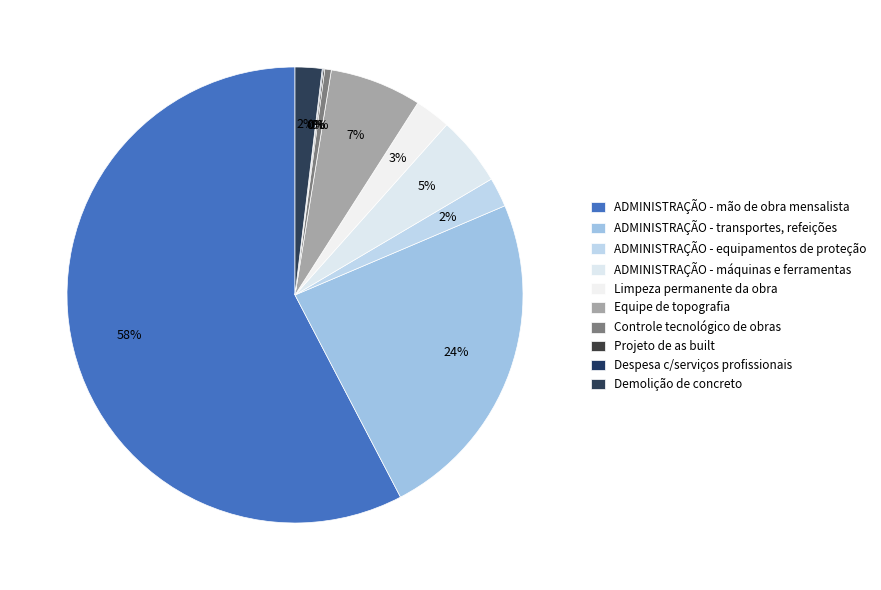

True or false: ADMINISTRAÇÃO - máquinas e ferramentas accounts for 1% of the total.

False